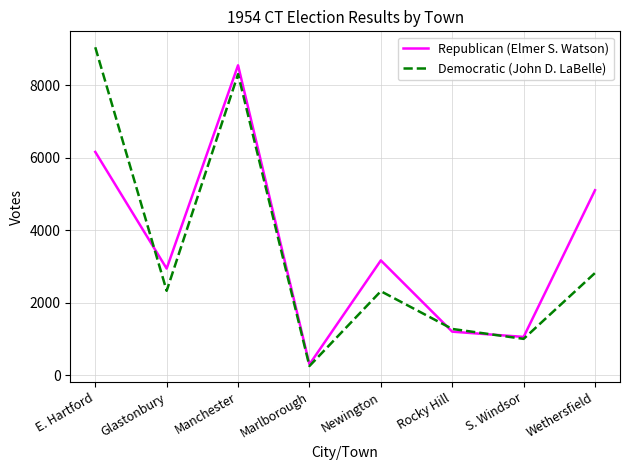

What is the sum of the Republican (Elmer S. Watson) values at Newington and S. Windsor?

4233